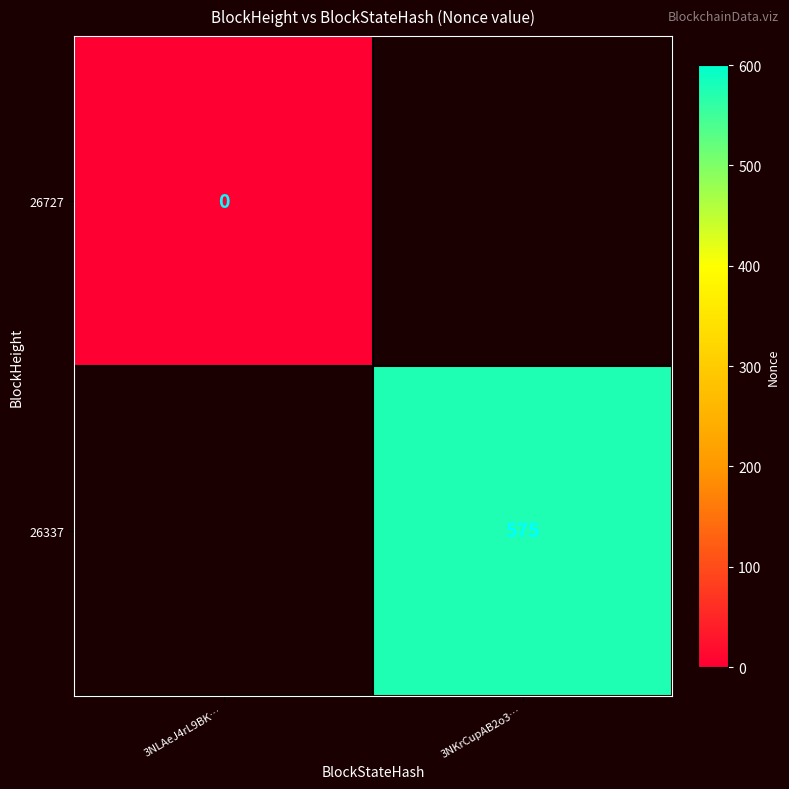

True or false: 26337 has a value of 236 at 3NKrCupAB2o3….

False